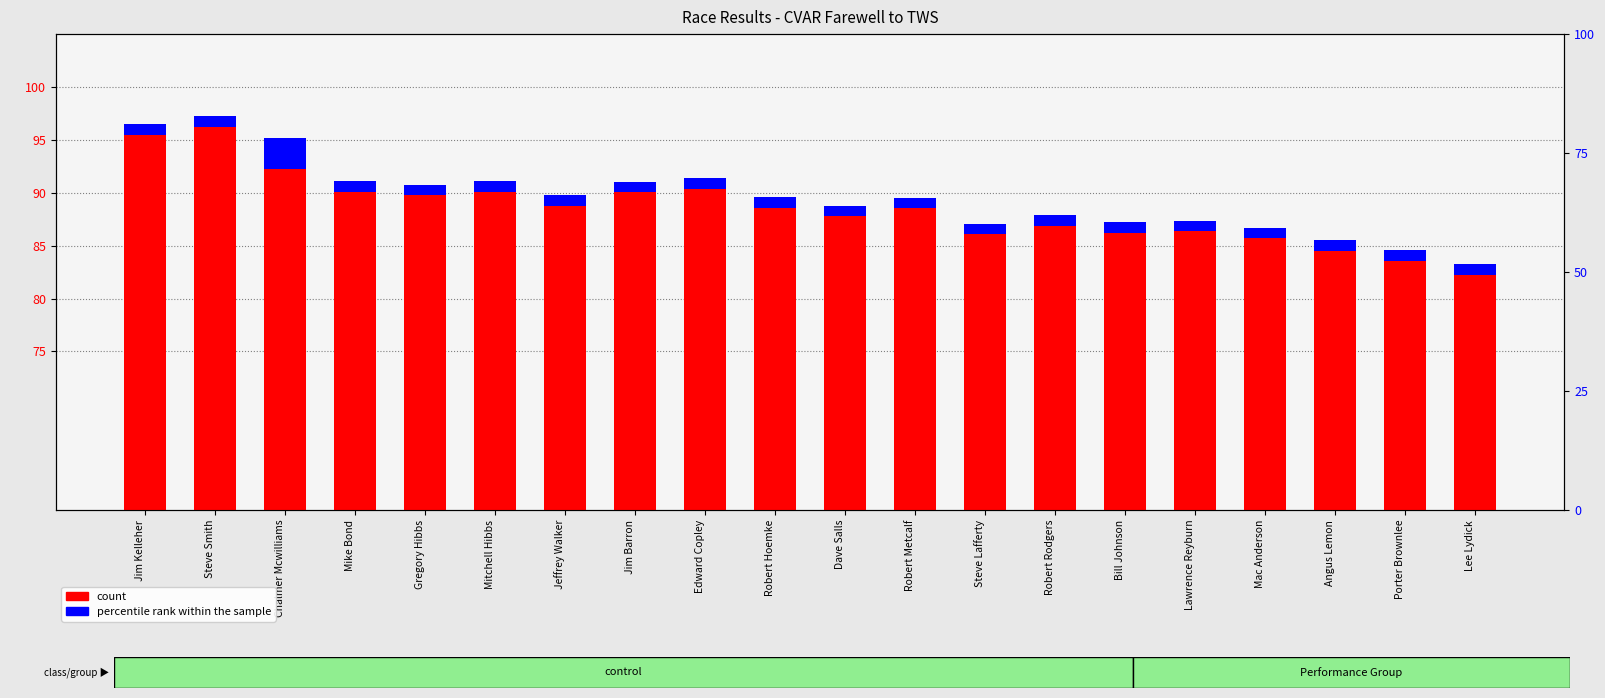

At which category is the sum across all series the highest?

Steve Smith